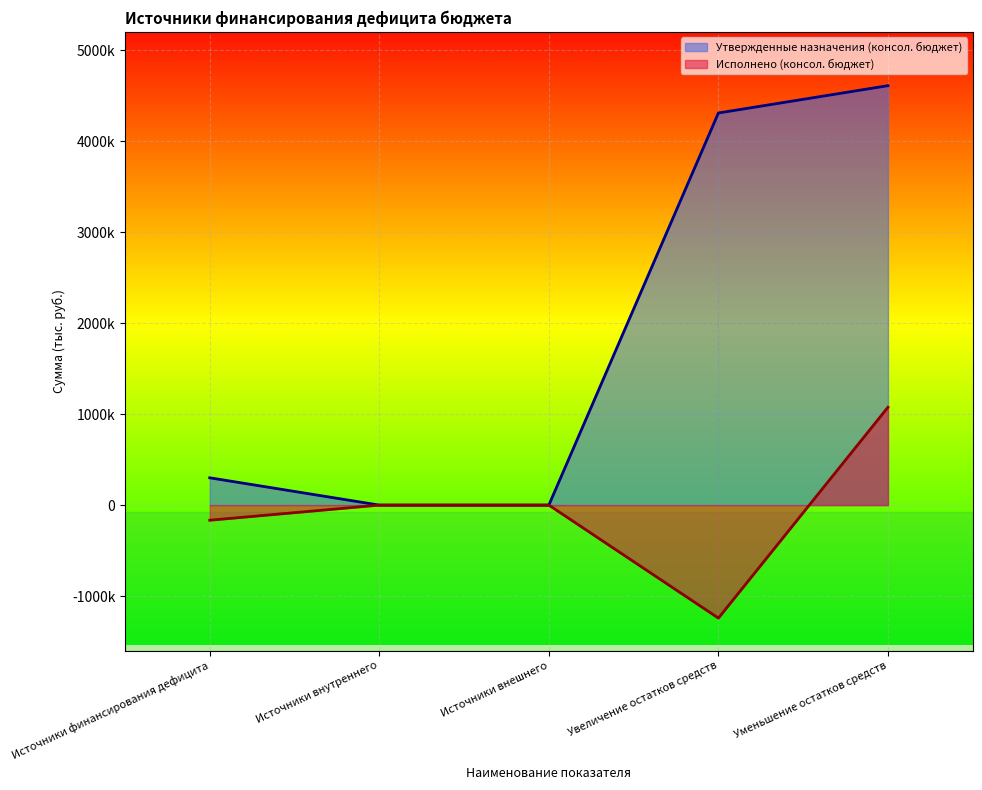

Reading left to right, list all the values displayed in this chart.

Утвержденные назначения (консол. бюджет): Источники финансирования дефицита=300145.4	Источники внутреннего=0.0	Источники внешнего=0.0	Увеличение остатков средств=4308505.0	Уменьшение остатков средств=4608650.4
Исполнено (консол. бюджет): Источники финансирования дефицита=-166124.2	Источники внутреннего=0.0	Источники внешнего=0.0	Увеличение остатков средств=-1241553.4	Уменьшение остатков средств=1075429.2